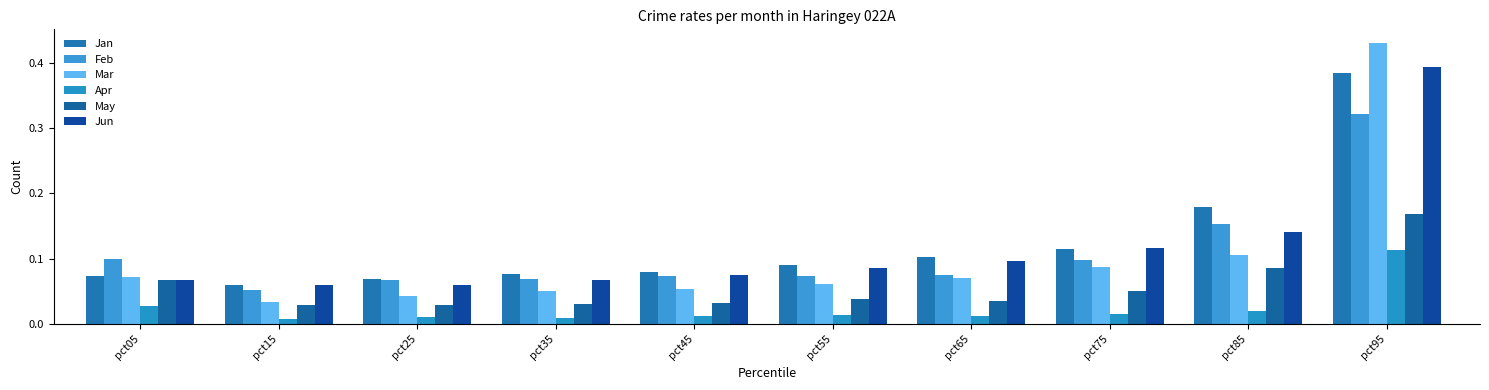

Does the chart contain any negative values?

No